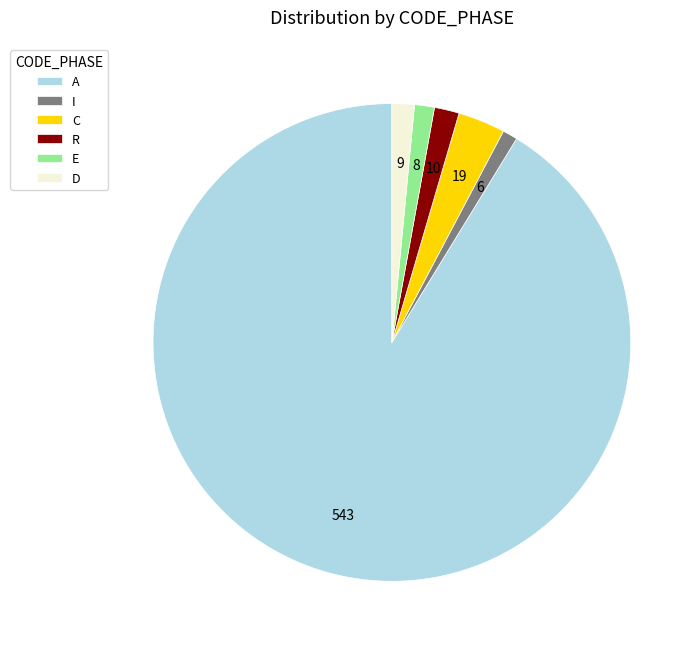

Which slice represents more than half of the pie?

A